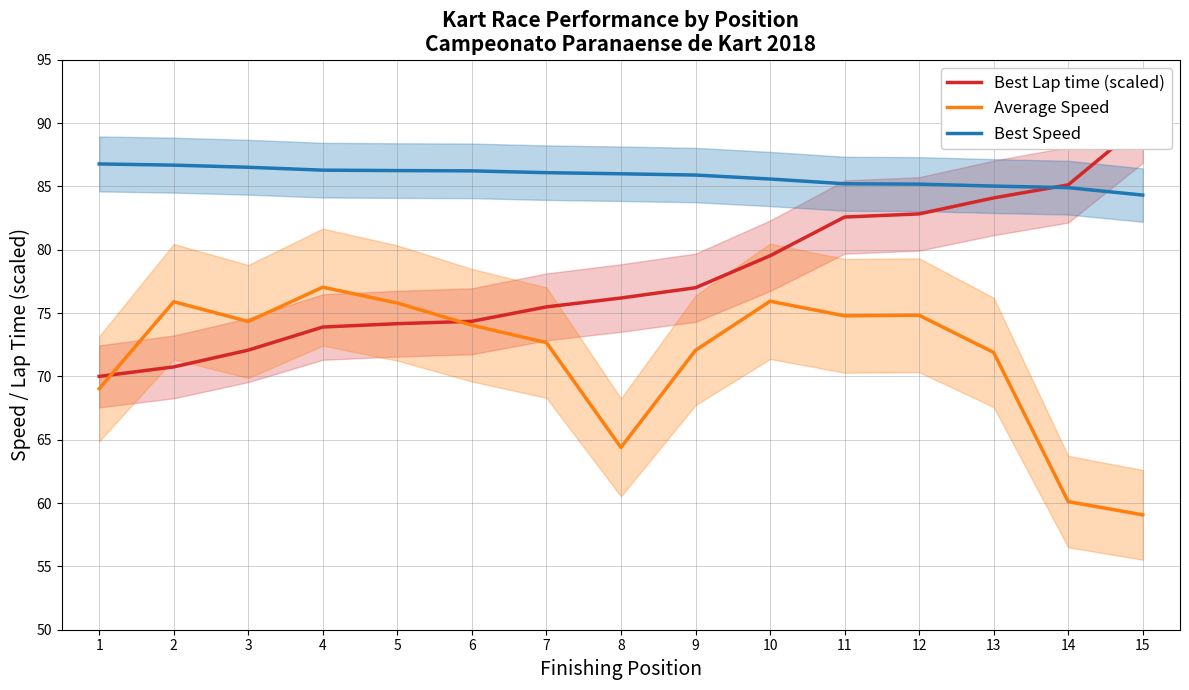

Between 6 and 9, which is larger?

9